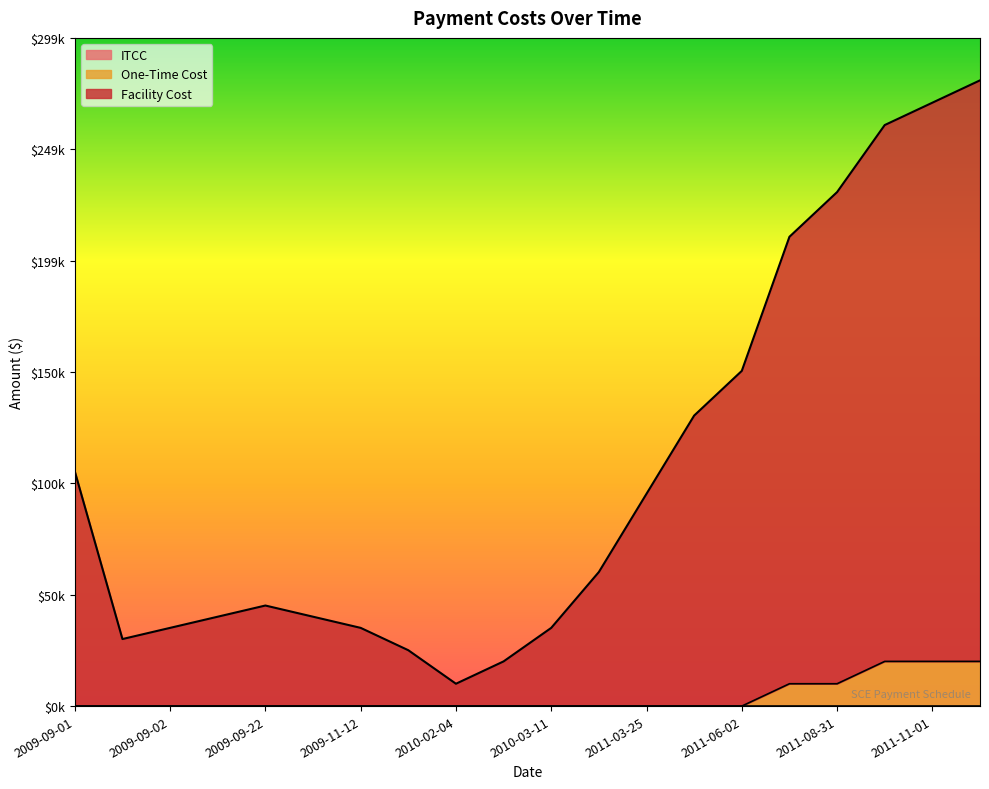

True or false: Facility Cost and One-Time Cost cross at least once.

False